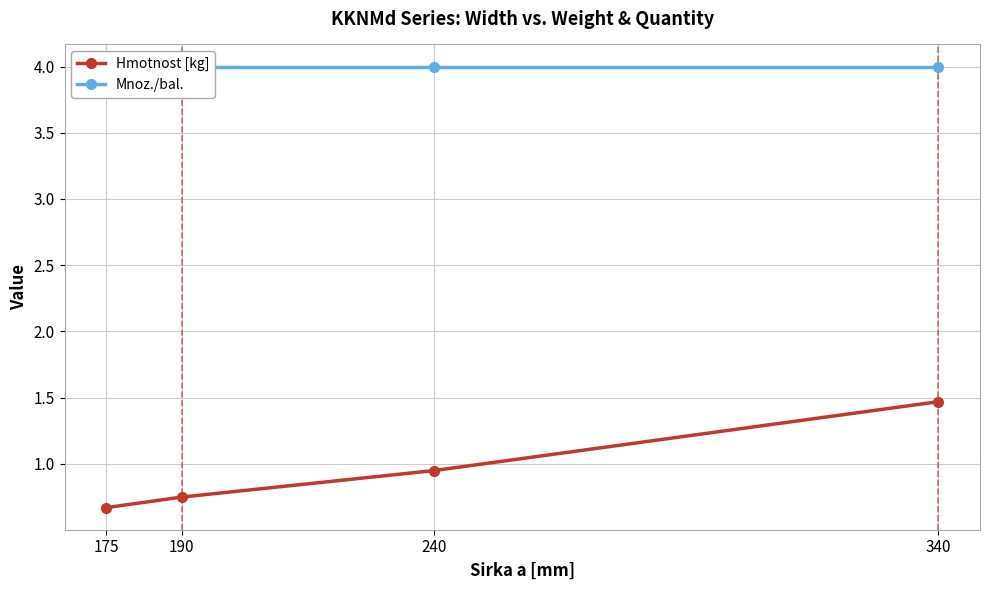

What is the difference between the maximum and second lowest values in the Hmotnost [kg] series?

0.7